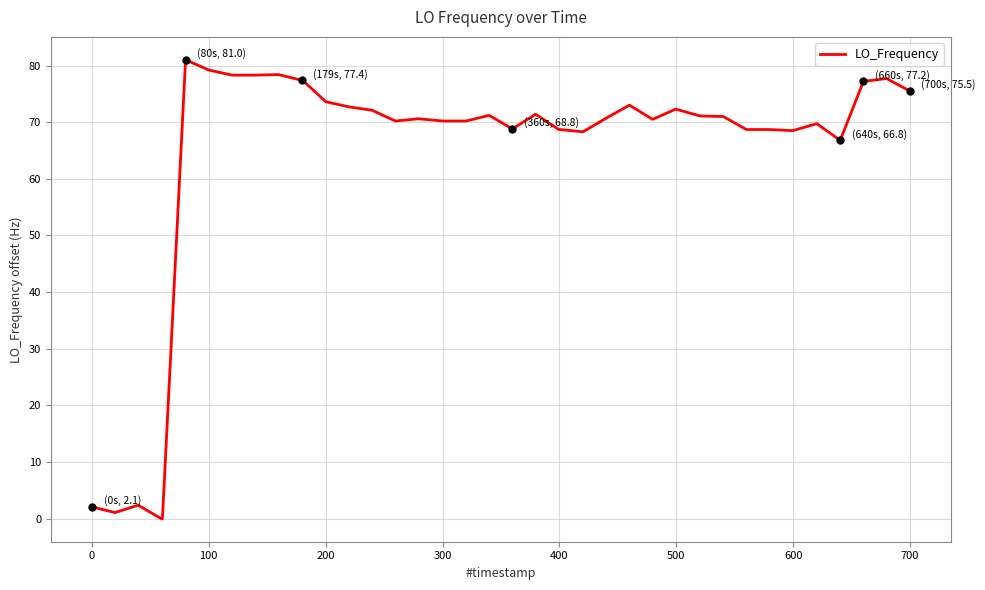

True or false: the data has more than 2 interior local peaks.

True